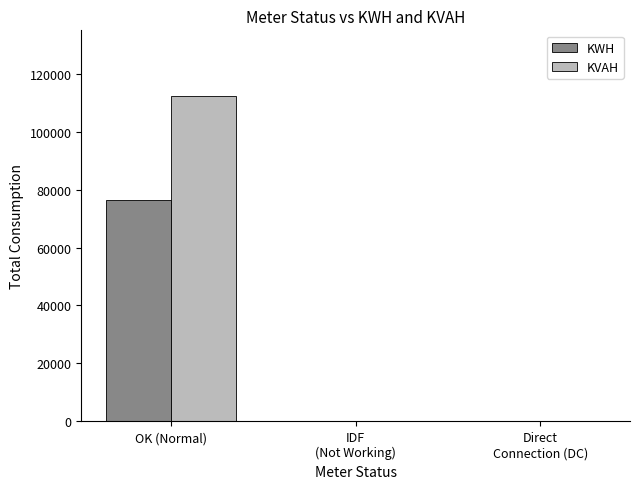

The KVAH series shows 45499.9 at Direct
Connection (DC). True or false?

False